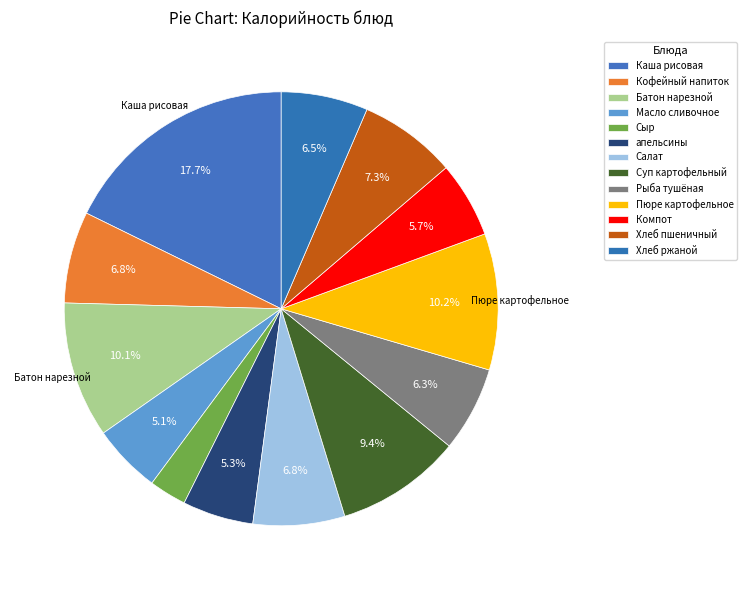

To the nearest percent, what portion does апельсины represent?

5%